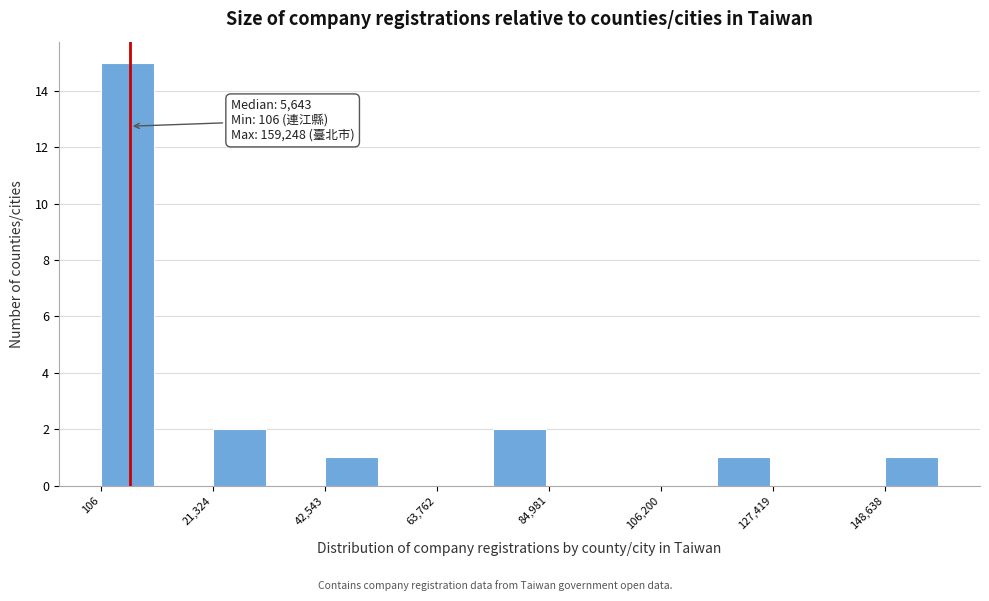

Around what value on the x-axis is the tallest bar? Give the approximate position of its centre, as read against the axis.

5000